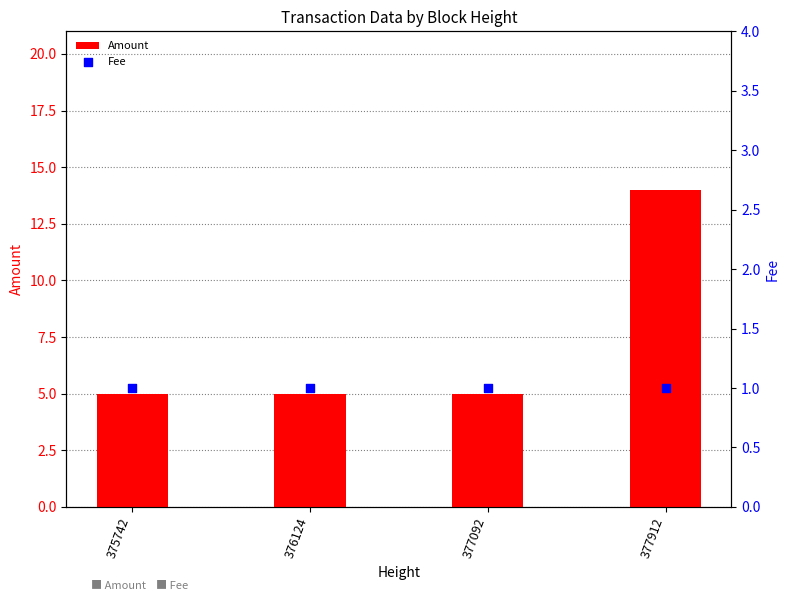

What is the total value across all series at 375742?

6